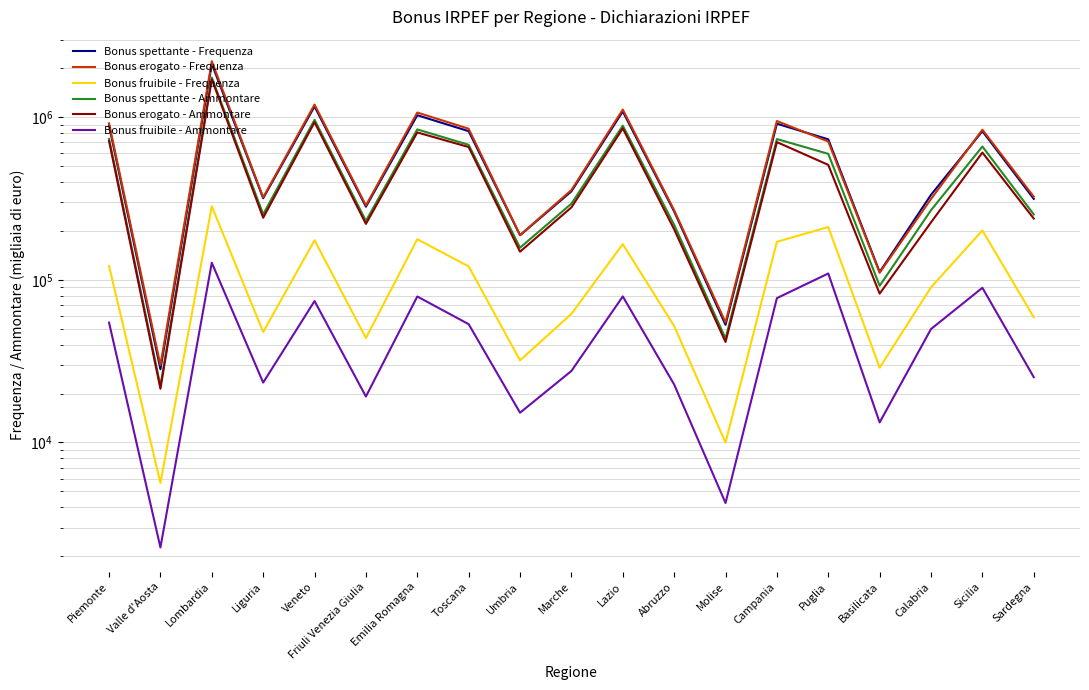

The value of Bonus spettante - Frequenza at Piemonte is 1256976. True or false?

False